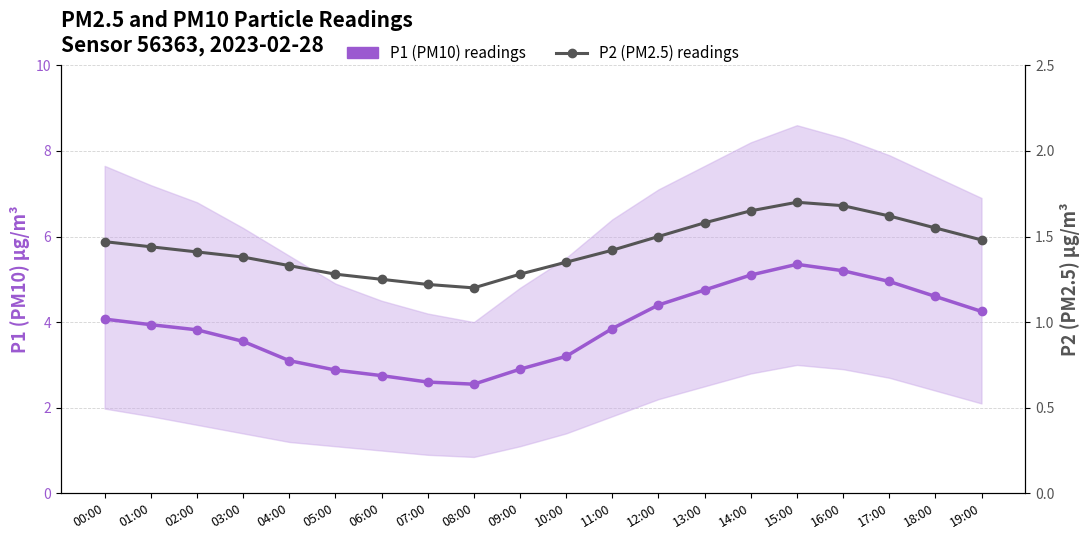

What is the value of the P2 (PM2.5) point at the 20th from the left?

1.5